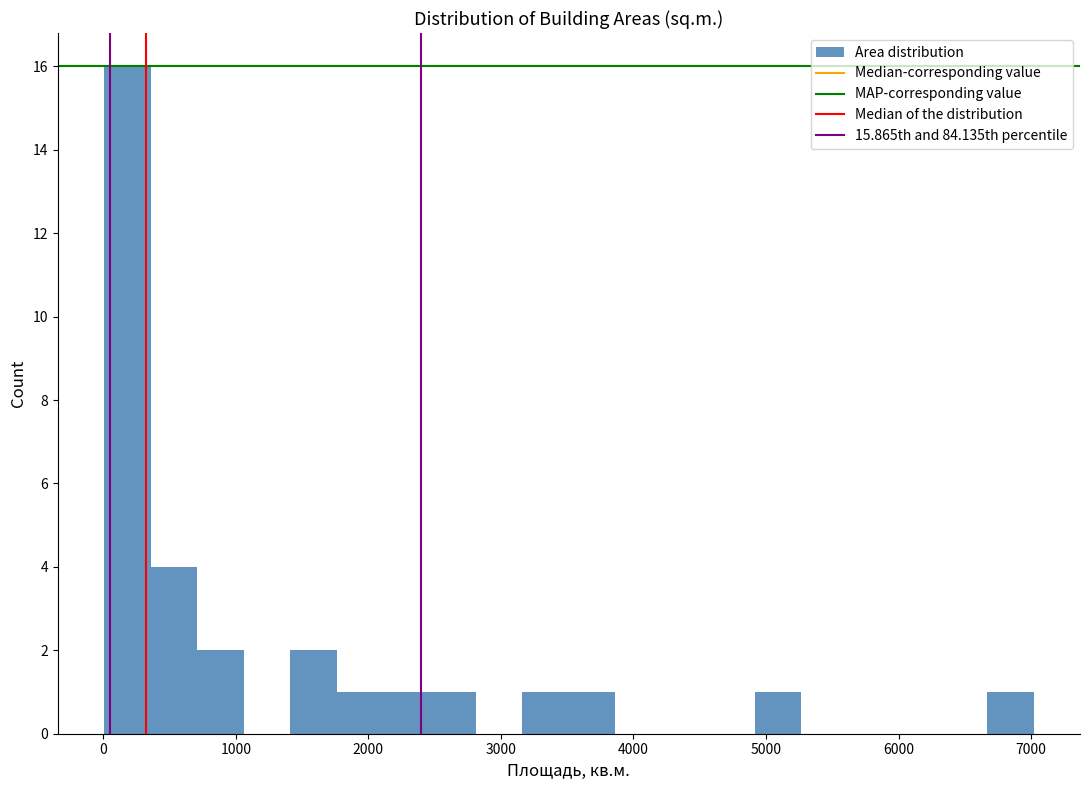

Read against the x-axis, roughly where is the centre of the tallest bar?

200